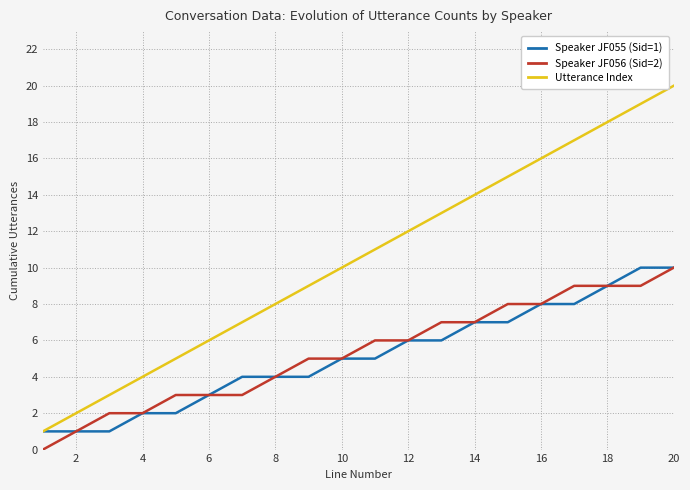

Does the chart have visible grid lines?

Yes